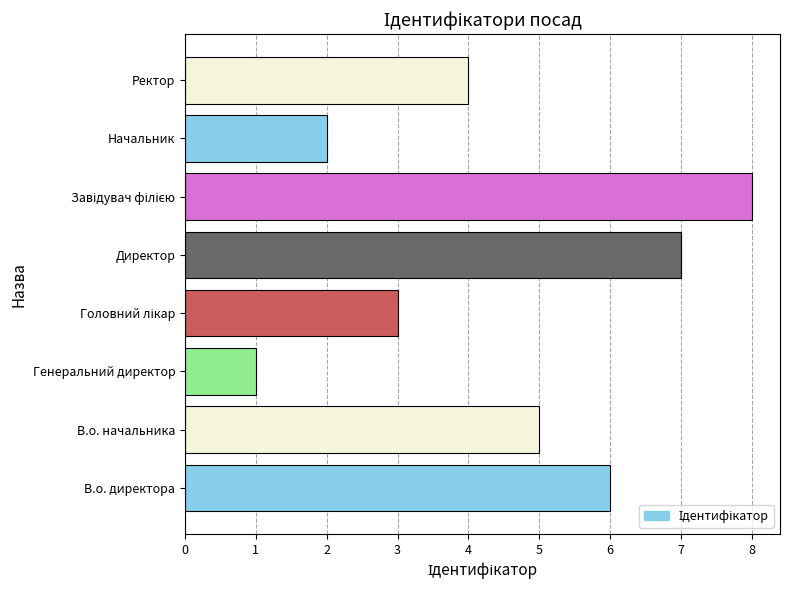

The value at В.о. начальника is 5. True or false?

True